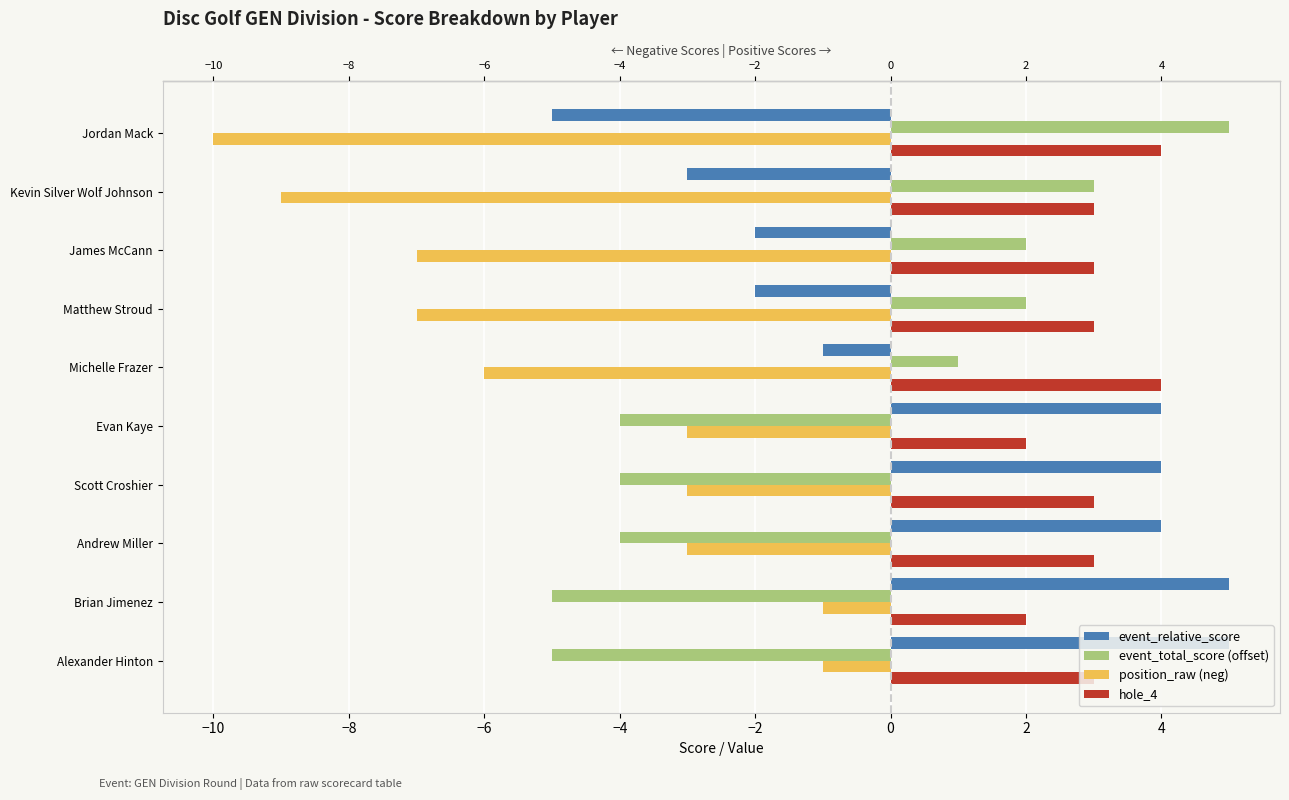

Rank the series by their average value, from lowest to highest.

position_raw (neg), event_total_score (offset), event_relative_score, hole_4